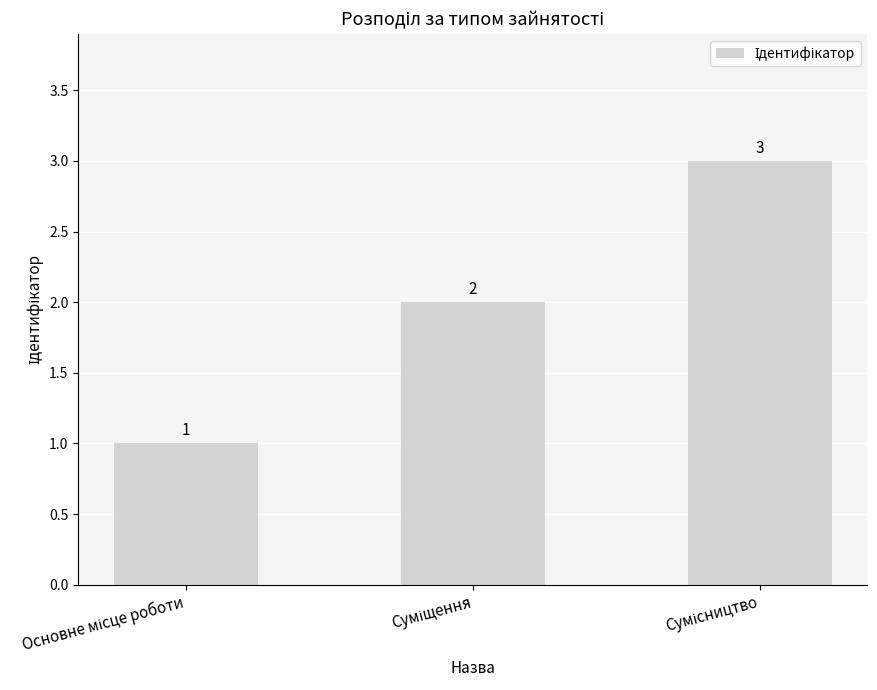

What is the maximum value shown in the chart?

3